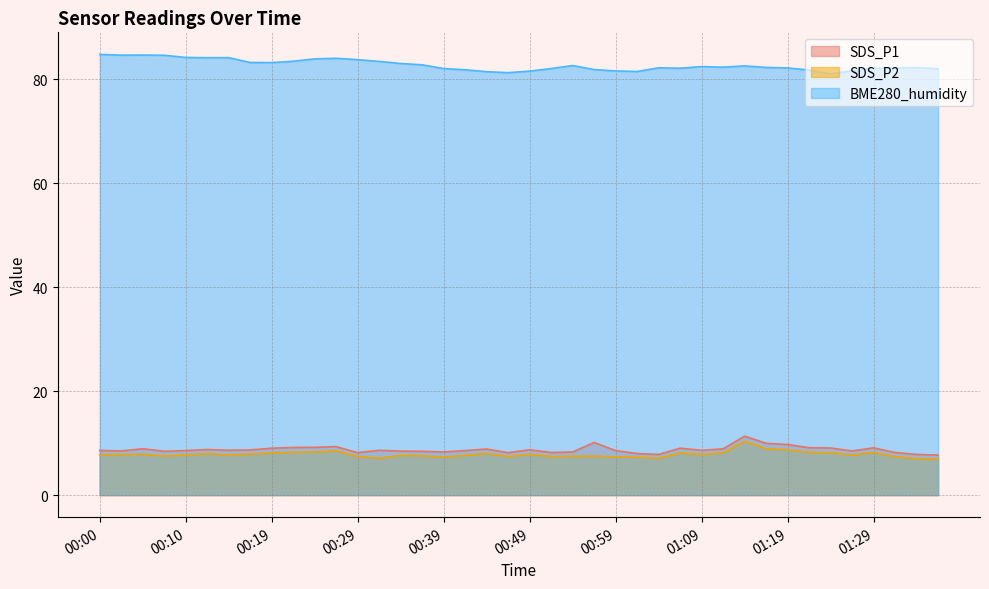

How many values in the SDS_P2 series are below 7?

1